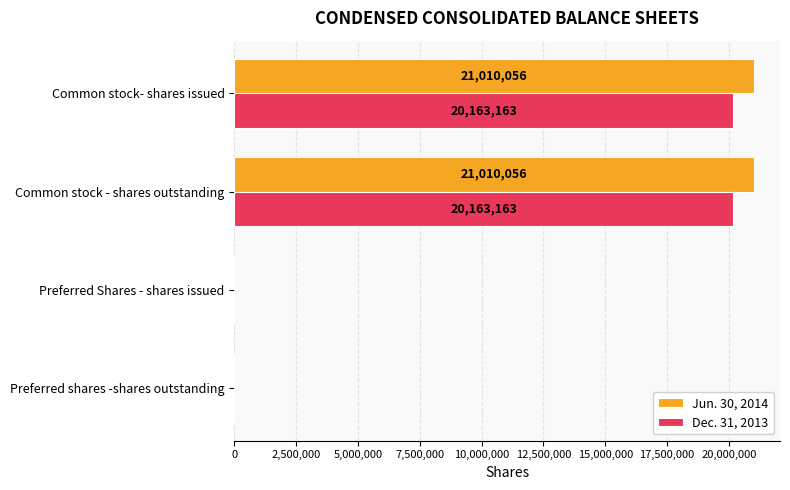

What is the sum of all Jun. 30, 2014 values?

42020112